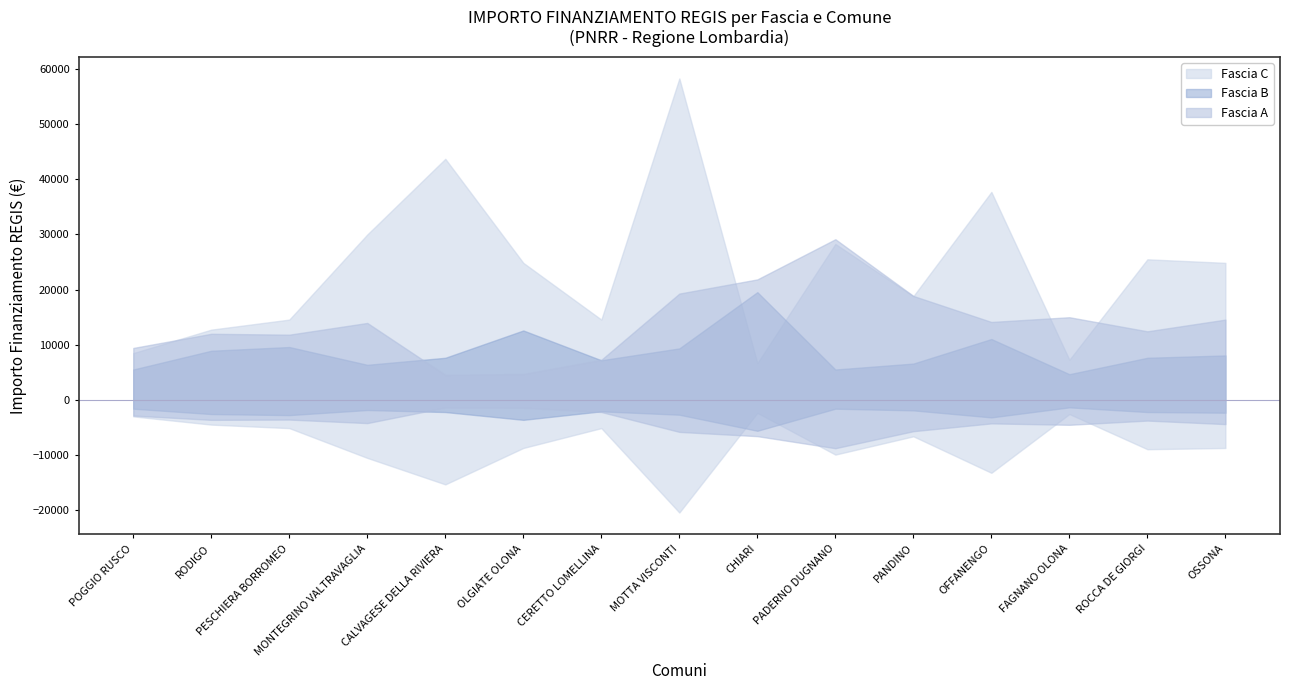

At which category is the sum across all series the highest?

MOTTA VISCONTI